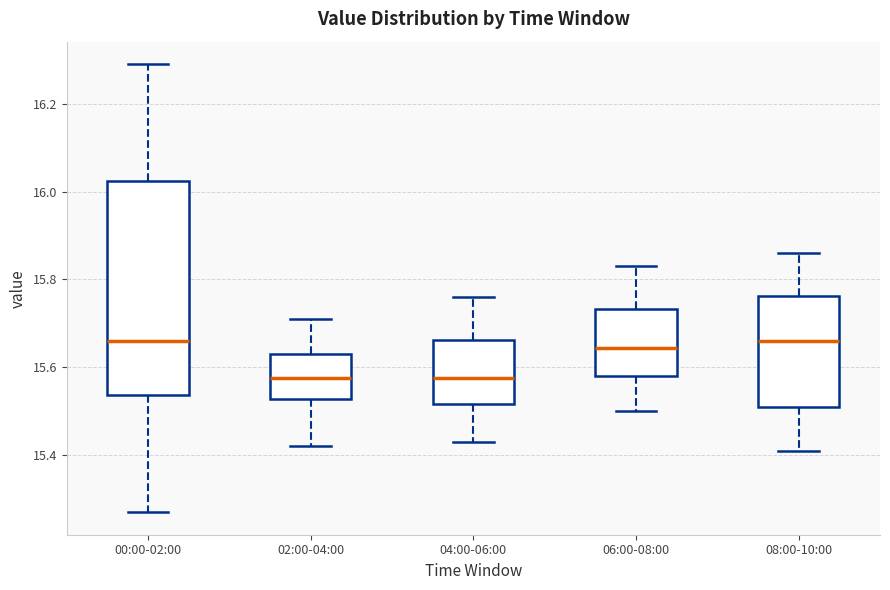

Reading left to right, read every box against the y-axis: the position of its median line, the range the box covers, and the ends of its whiskers. The values are not printed on the chart, so give them approximately, as read against the axis.

00:00-02:00: median 15.66, box 15.54 to 16.02, whiskers 15.28 to 16.30
02:00-04:00: median 15.58, box 15.52 to 15.64, whiskers 15.42 to 15.72
04:00-06:00: median 15.58, box 15.52 to 15.66, whiskers 15.44 to 15.76
06:00-08:00: median 15.64, box 15.58 to 15.74, whiskers 15.50 to 15.84
08:00-10:00: median 15.66, box 15.52 to 15.76, whiskers 15.42 to 15.86